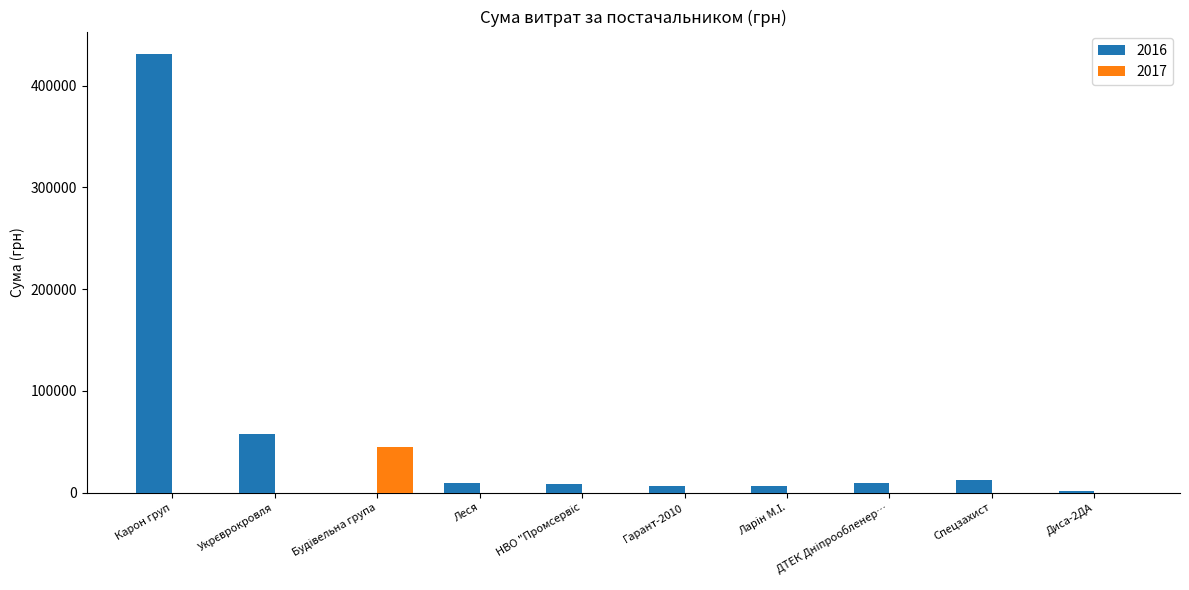

At which category is the sum across all series the highest?

Карон груп